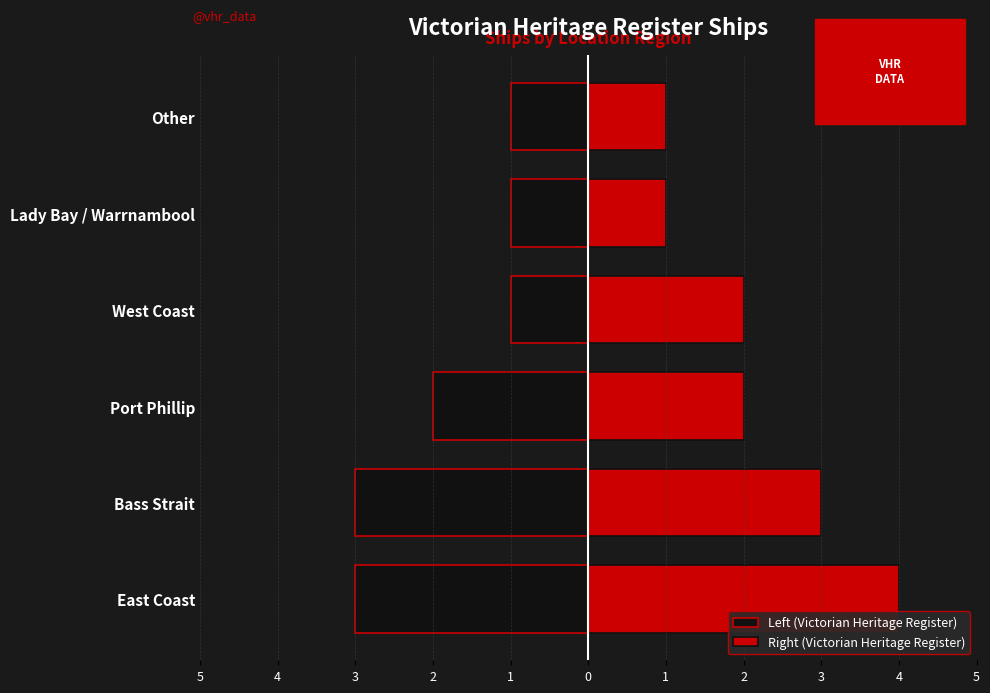

Which series has the largest total across all categories?

Right (Victorian Heritage Register)